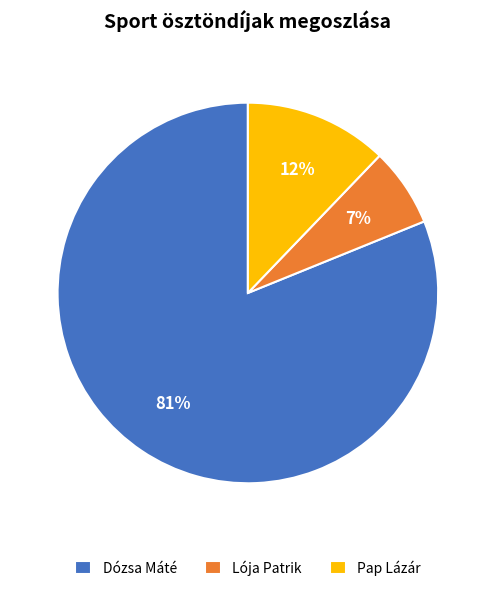

Which slice is the smallest?

Lója Patrik